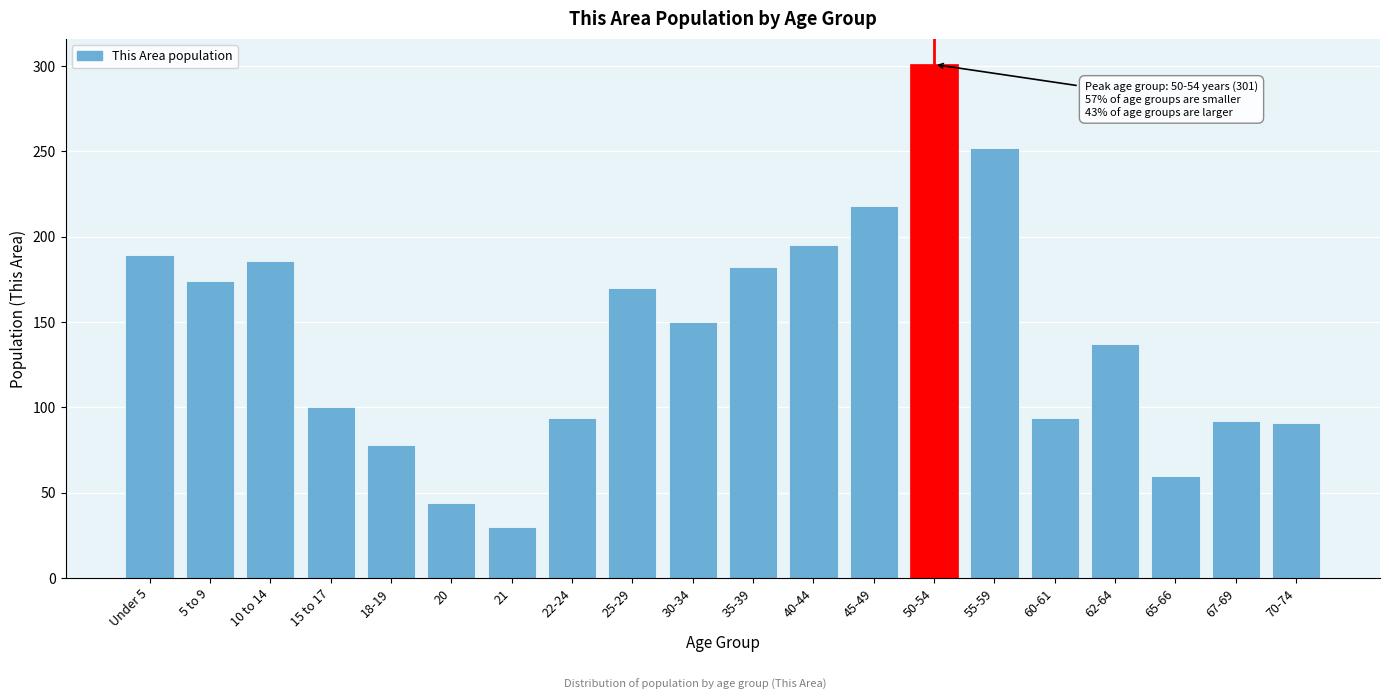

What is the difference between the maximum and minimum values?

271